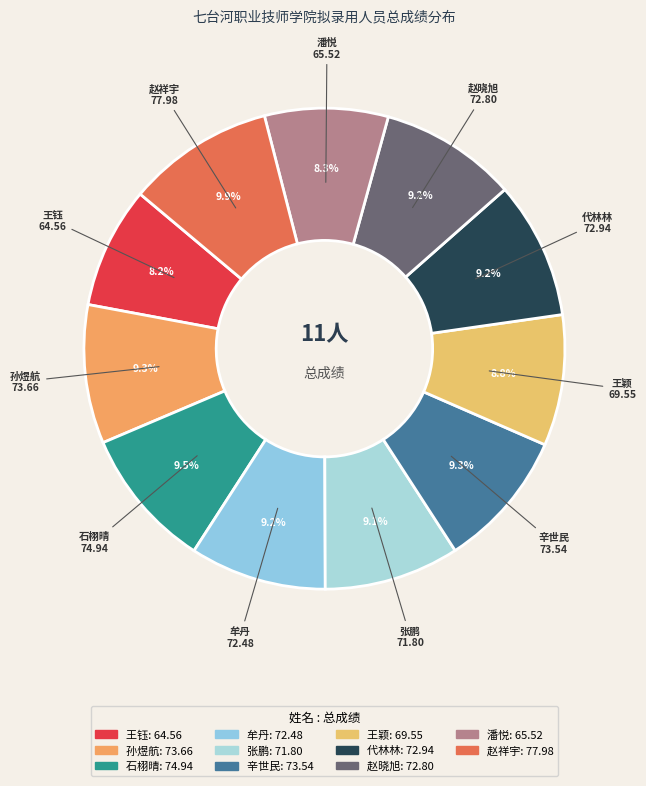

Approximately how many times larger is the value at 牟丹 compared to 张鹏?

1.0